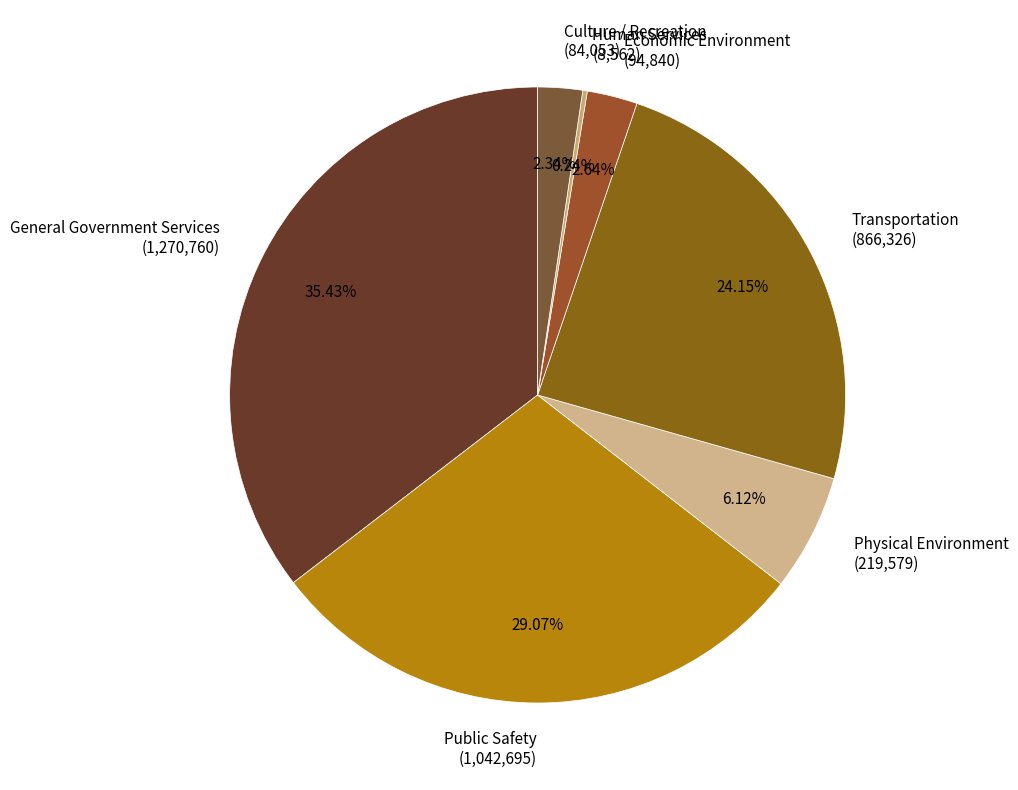

The Transportation slice represents 24% of the pie. True or false?

True